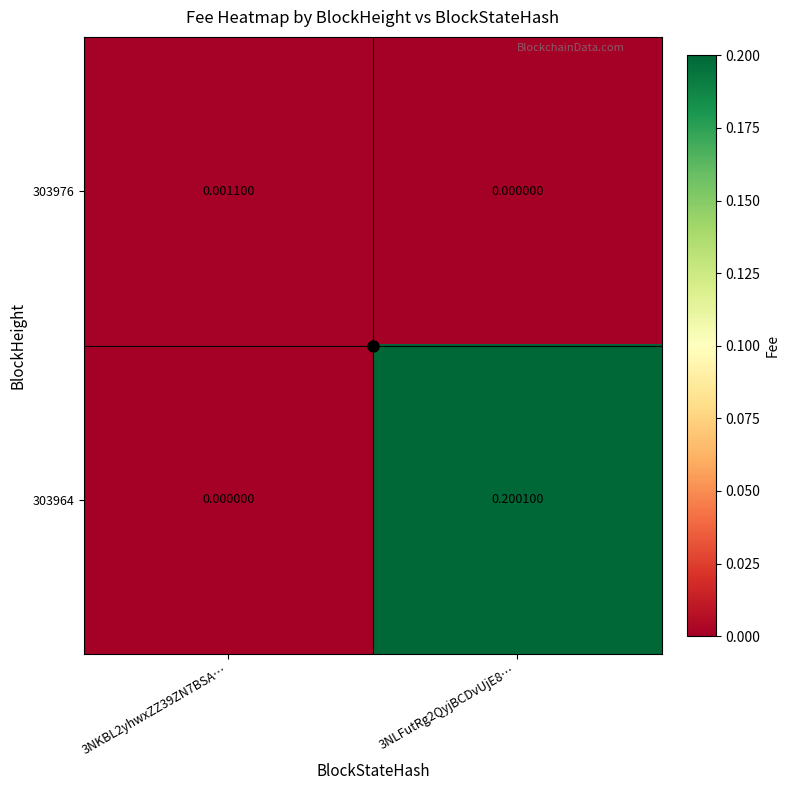

At 3NKBL2yhwxZZ39ZN7BSA…, list the series in order from smallest to largest.

303964, 303976